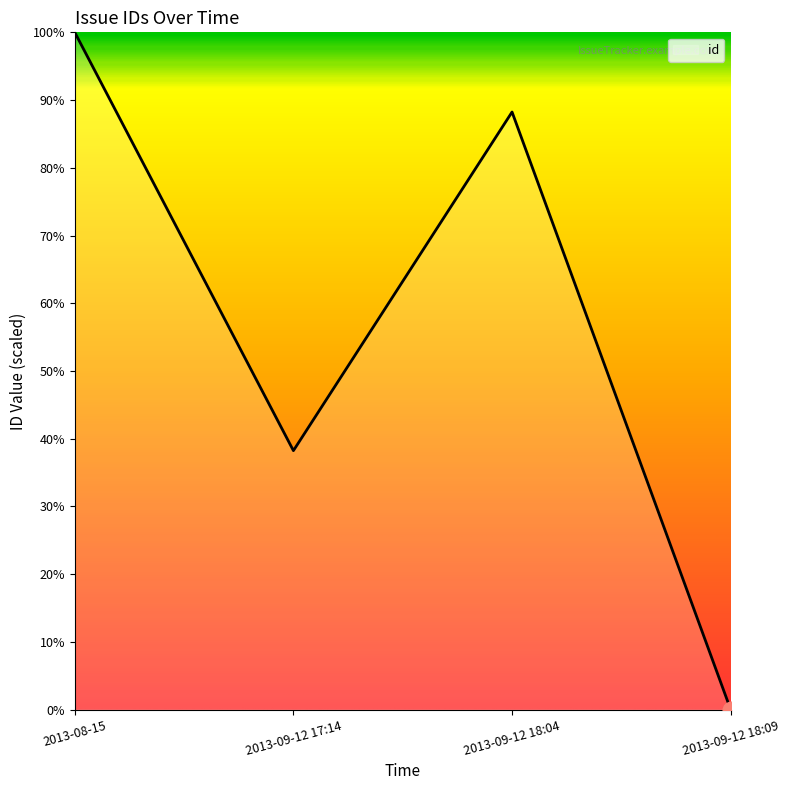

True or false: the data shows -26.6 at 2013-09-12 18:09.

False